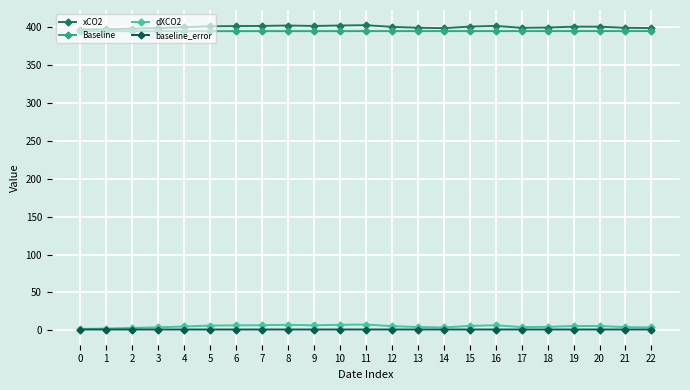

Reading left to right, extract all data points from this chart.

xCO2: 0=396.3	1=396.8	2=397.6	3=398.4	4=399.5	5=400.8	6=401.0	7=401.2	8=401.7	9=401.2	10=401.8	11=402.2	12=400.0	13=398.9	14=398.3	15=400.4	16=401.2	17=398.8	18=399.1	19=400.3	20=400.2	21=398.8	22=398.5
Baseline: 0=394.3	1=394.3	2=394.3	3=394.3	4=394.4	5=394.4	6=394.4	7=394.4	8=394.4	9=394.4	10=394.4	11=394.4	12=394.4	13=394.4	14=394.4	15=394.4	16=394.4	17=394.4	18=394.4	19=394.4	20=394.4	21=394.4	22=394.5
dXCO2: 0=2.0	1=2.5	2=3.3	3=4.1	4=5.2	5=6.4	6=6.6	7=6.9	8=7.4	9=6.8	10=7.4	11=7.8	12=5.6	13=4.5	14=3.9	15=6.0	16=6.8	17=4.4	18=4.7	19=5.8	20=5.8	21=4.3	22=4.0
baseline_error: 0=1.2	1=1.2	2=1.2	3=1.2	4=1.2	5=1.2	6=1.2	7=1.2	8=1.2	9=1.2	10=1.2	11=1.2	12=1.2	13=1.2	14=1.2	15=1.2	16=1.2	17=1.2	18=1.2	19=1.2	20=1.2	21=1.2	22=1.2